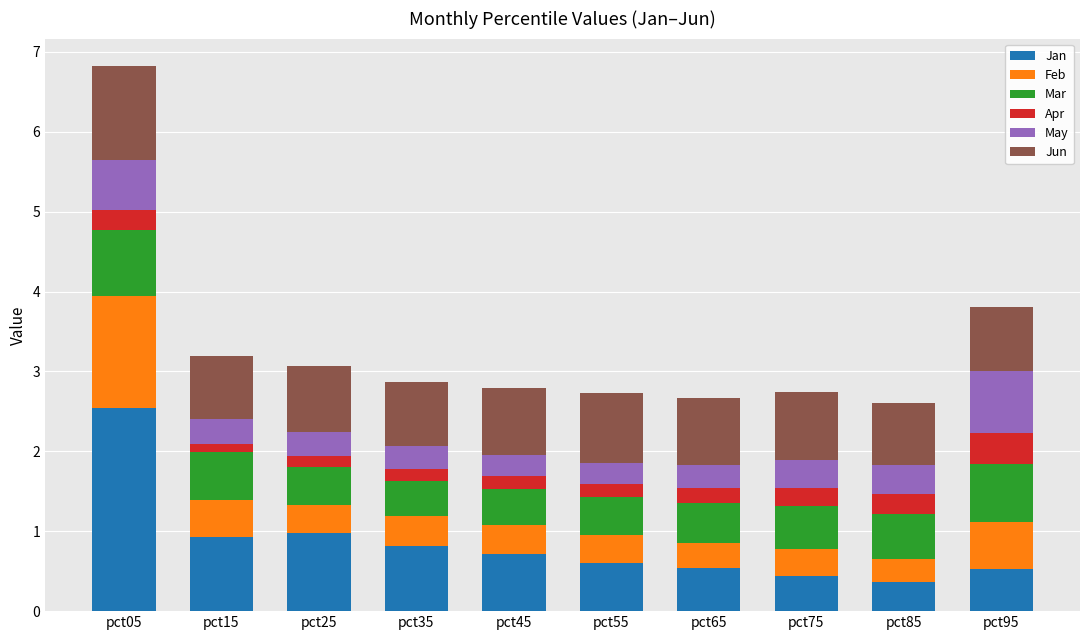

What is the sum of all Jan values?

8.4